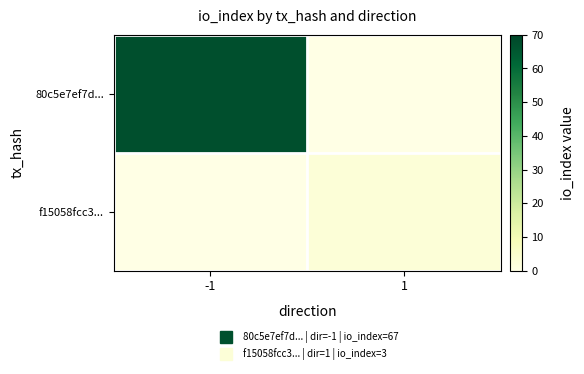

How many data points does each series have?

2